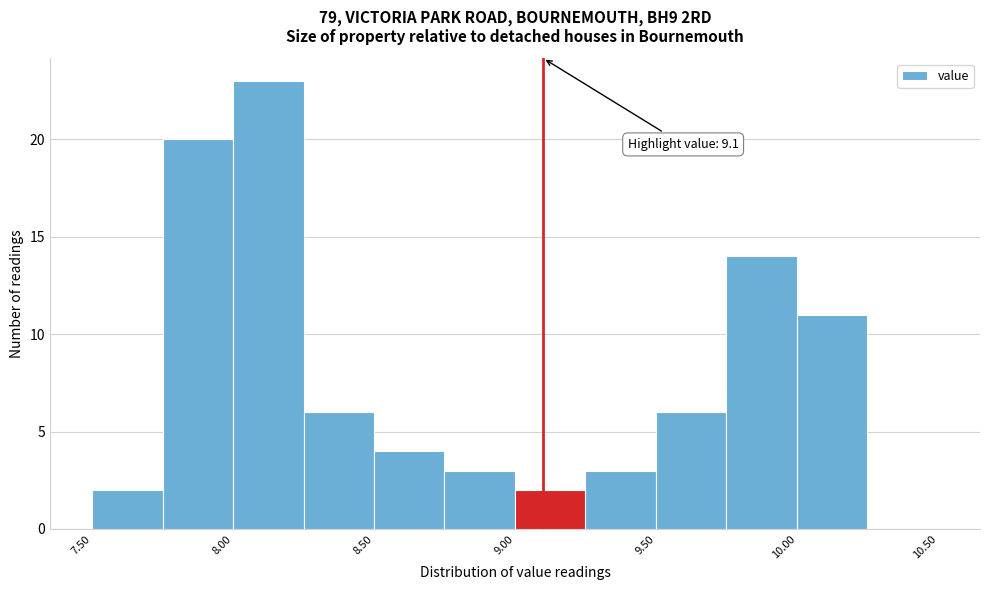

Which range on the x-axis has the tallest bar?

8.00 to 8.25